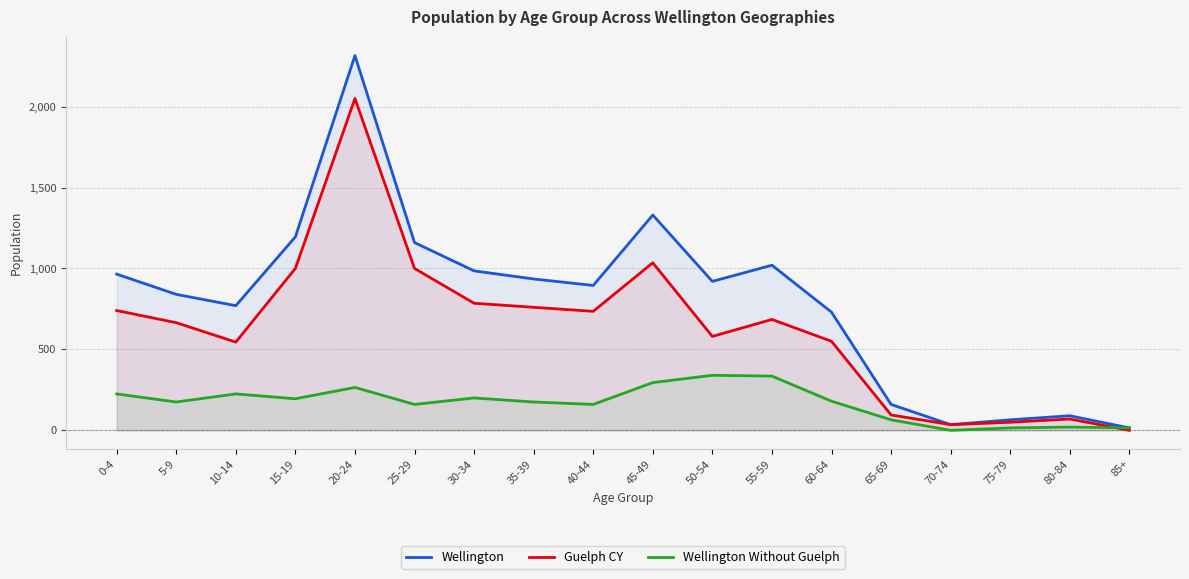

Reading left to right, transcribe all the data shown in this chart.

Wellington: 0-4=965	5-9=840	10-14=770	15-19=1195	20-24=2315	25-29=1160	30-34=985	35-39=935	40-44=895	45-49=1330	50-54=920	55-59=1020	60-64=730	65-69=160	70-74=35	75-79=65	80-84=90	85+=15
Guelph CY: 0-4=740	5-9=665	10-14=545	15-19=1000	20-24=2050	25-29=1000	30-34=785	35-39=760	40-44=735	45-49=1035	50-54=580	55-59=685	60-64=550	65-69=95	70-74=35	75-79=50	80-84=70	85+=0
Wellington Without Guelph: 0-4=225	5-9=175	10-14=225	15-19=195	20-24=265	25-29=160	30-34=200	35-39=175	40-44=160	45-49=295	50-54=340	55-59=335	60-64=180	65-69=65	70-74=0	75-79=15	80-84=20	85+=15